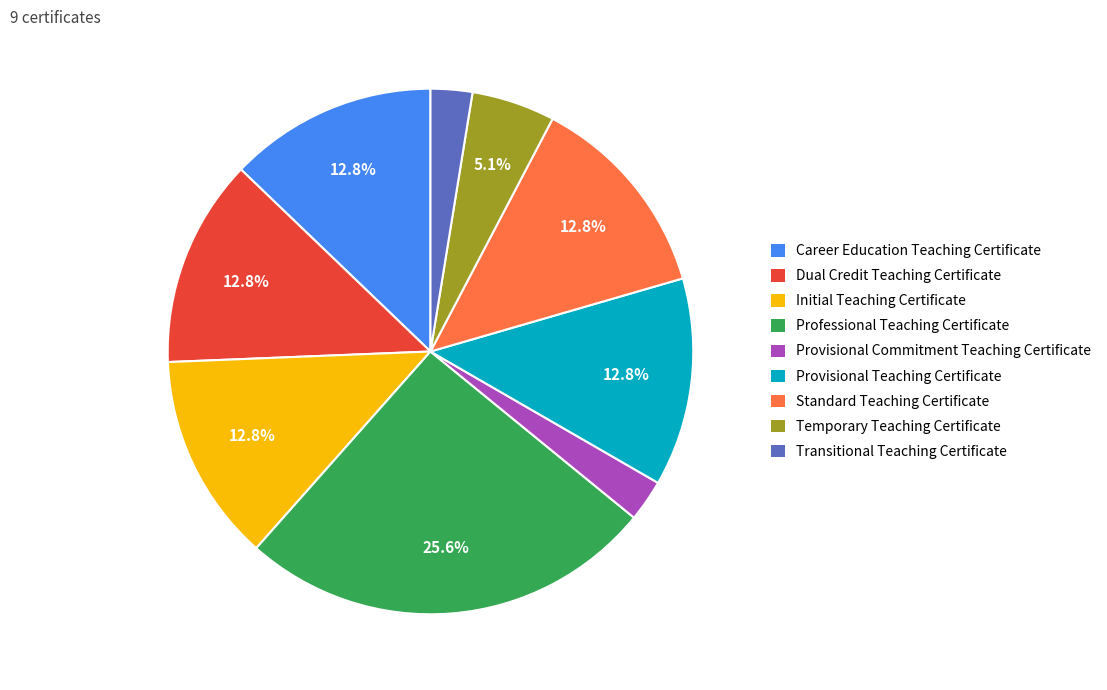

Which slice is the largest?

Professional Teaching Certificate